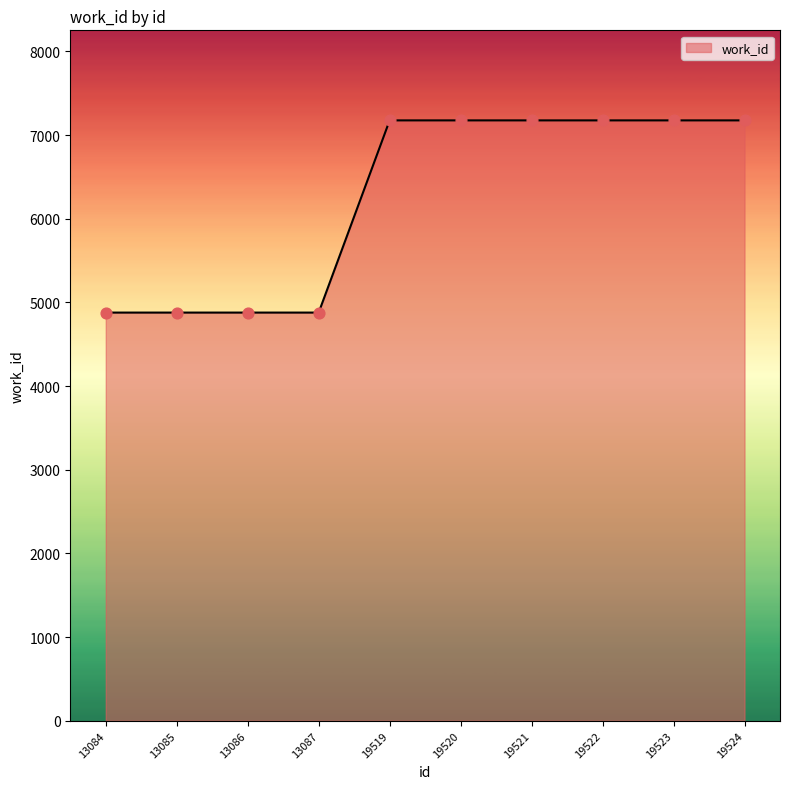

Which has a higher value, 13085 or 19521?

19521